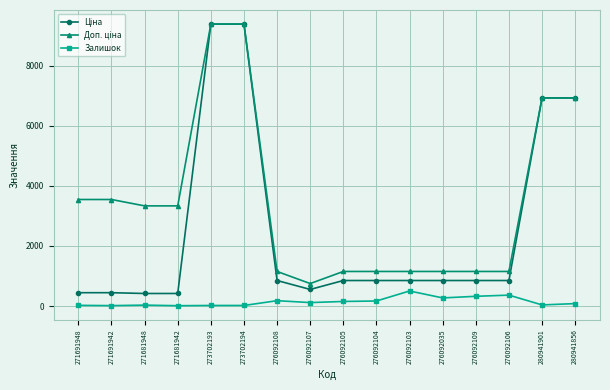

What is the label of the 4th point from the right?

276092109